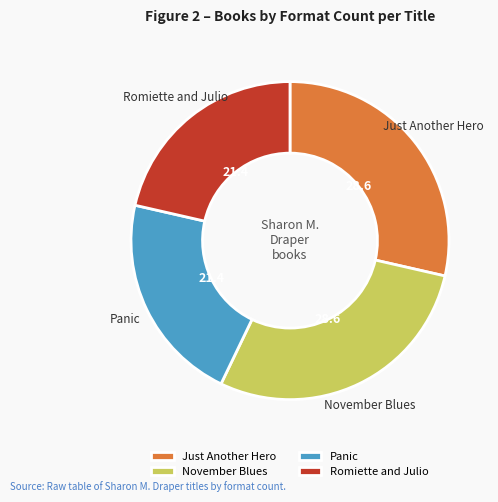

Count the number of slices in the pie.

4